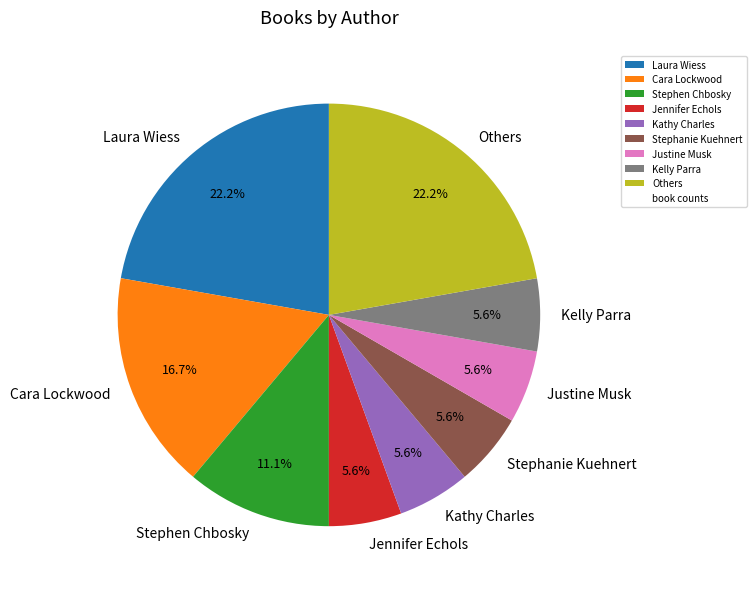

Approximately how many times larger is the value at Cara Lockwood compared to Kelly Parra?

3.0